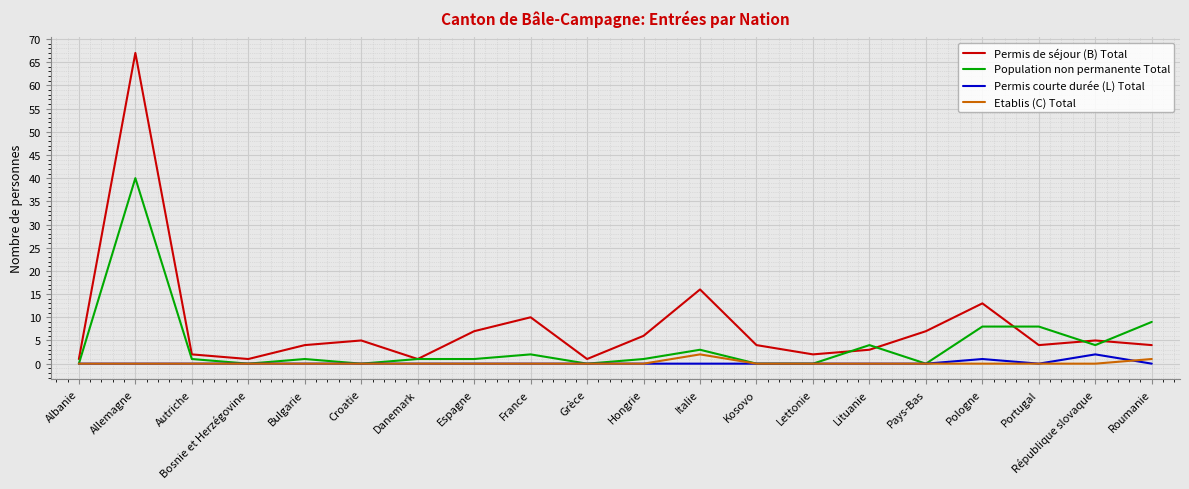

True or false: Permis courte durée (L) Total has more than 0 interior local peaks.

True